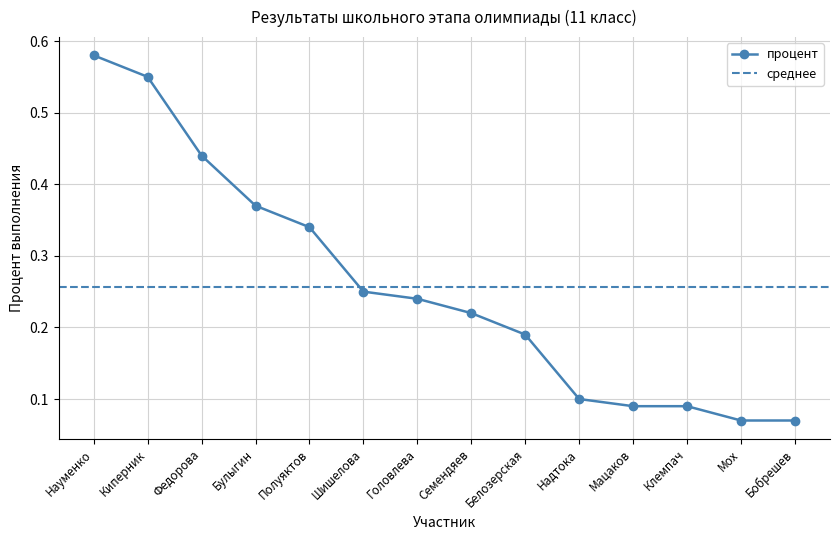

Rank the categories by value from lowest to highest.

Мох, Бобрешев, Мацаков, Клемпач, Надтока, Белозерская, Семендяев, Головлева, Шишелова, Полуяктов, Булыгин, Федорова, Киперник, Науменко